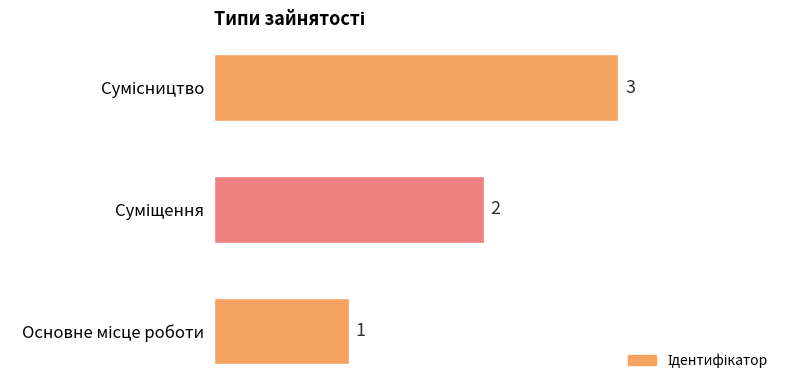

How many values are between 1 and 3?

3